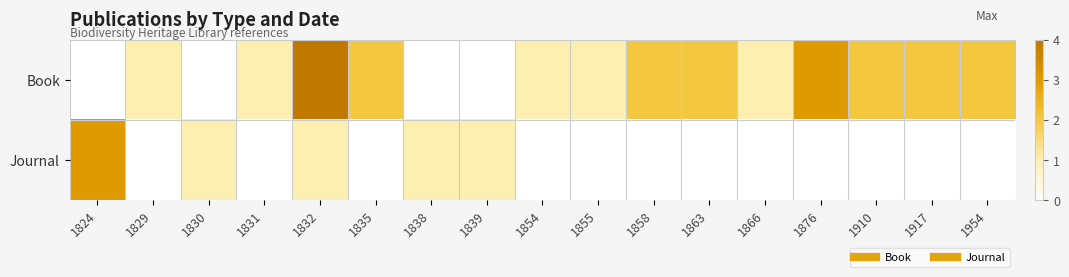

Which series has the largest range (max minus min)?

Book